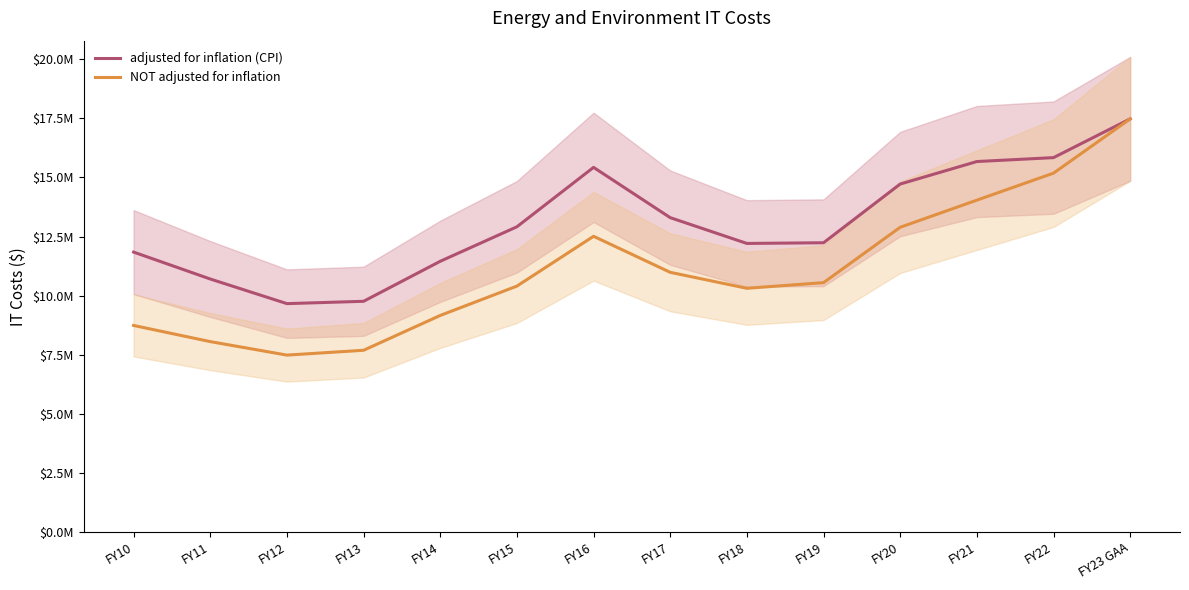

Is it true that adjusted for inflation (CPI) equals 12911448 at FY15?

True